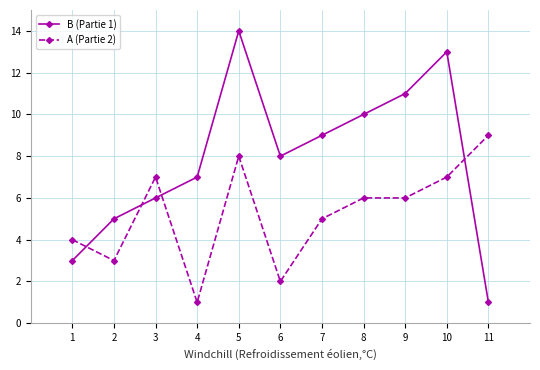

List the series in order of their overall mean, highest first.

B (Partie 1), A (Partie 2)